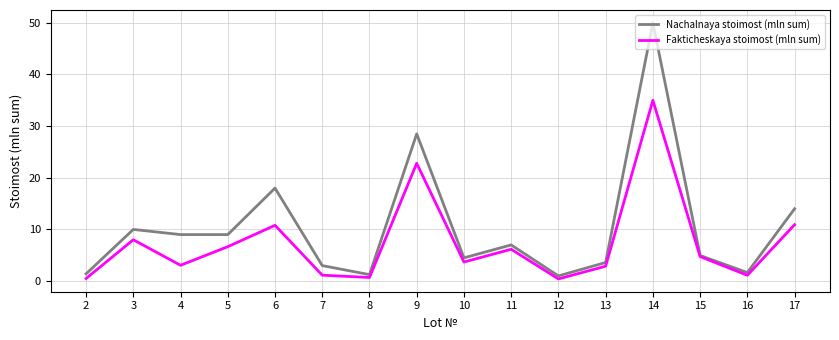

Which series has the largest range (max minus min)?

Nachalnaya stoimost (mln sum)